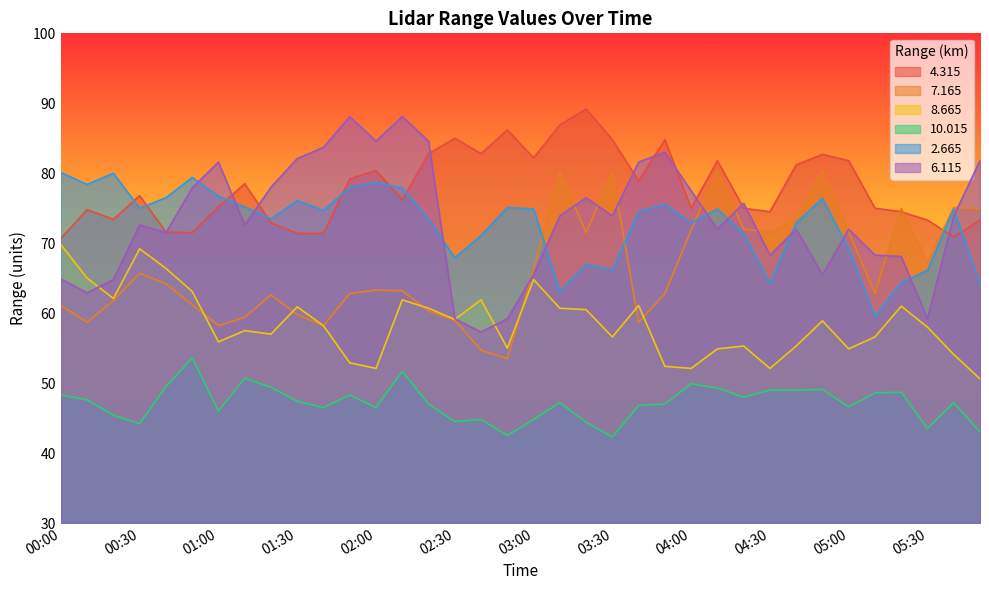

What position from the left is 02:40?

17